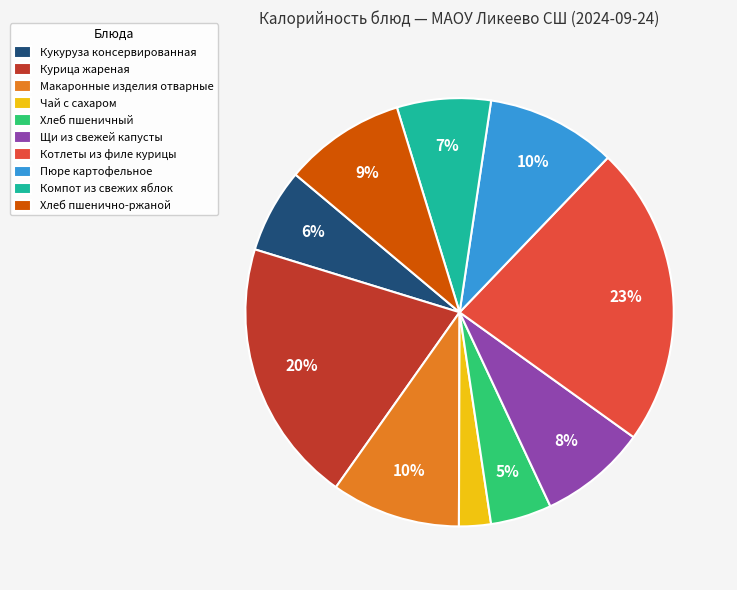

To the nearest percent, what is the difference between the Курица жареная and Чай с сахаром slice percentages?

18%